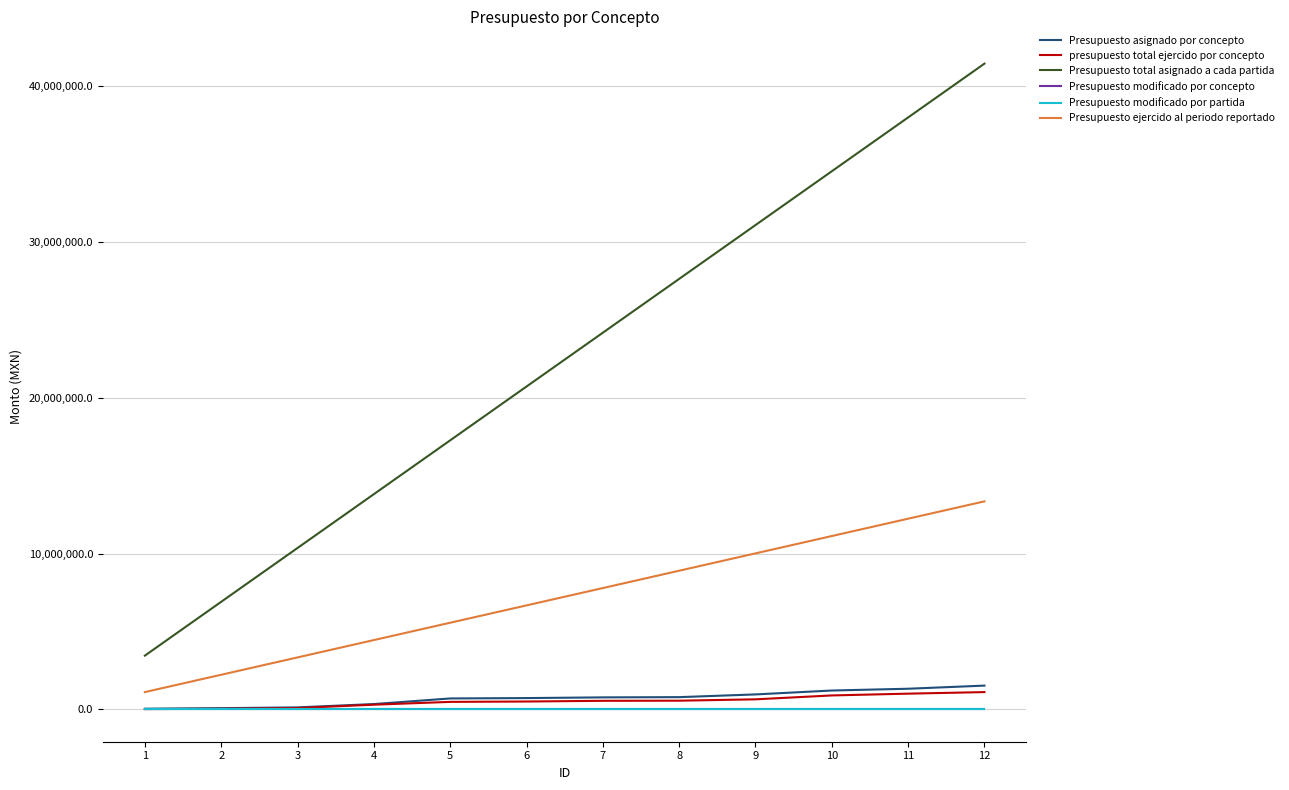

Does the chart have visible grid lines?

Yes